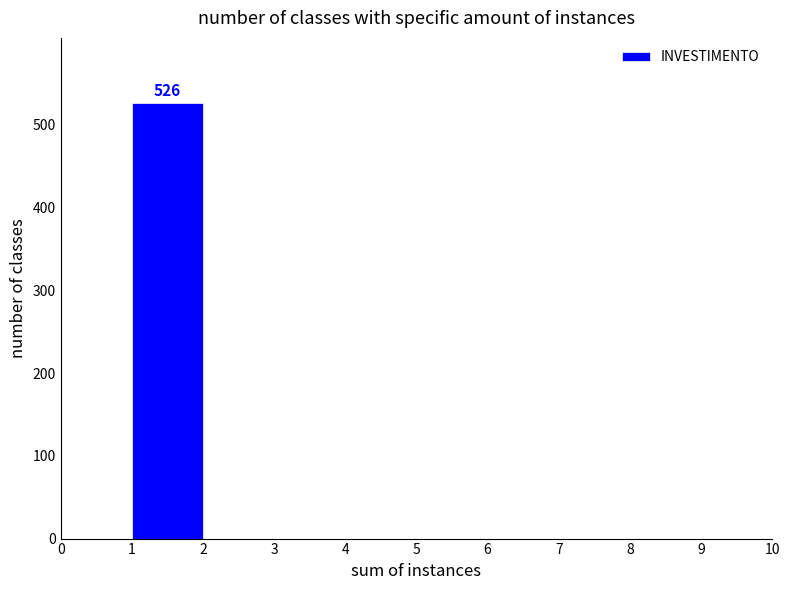

Over which range of the x-axis is the bar tallest?

1 to 2